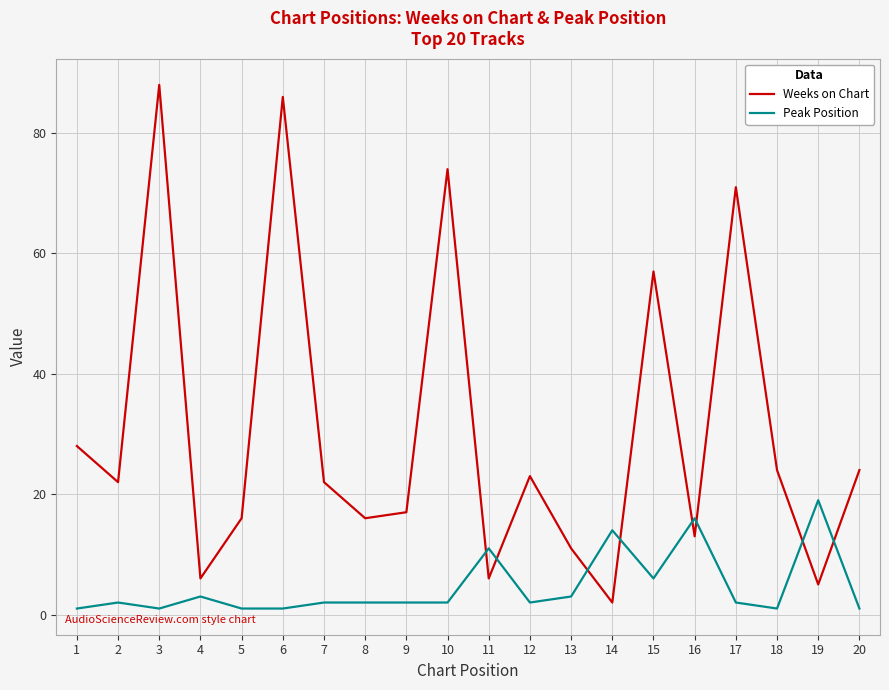

Which series has the widest spread of values?

Weeks on Chart